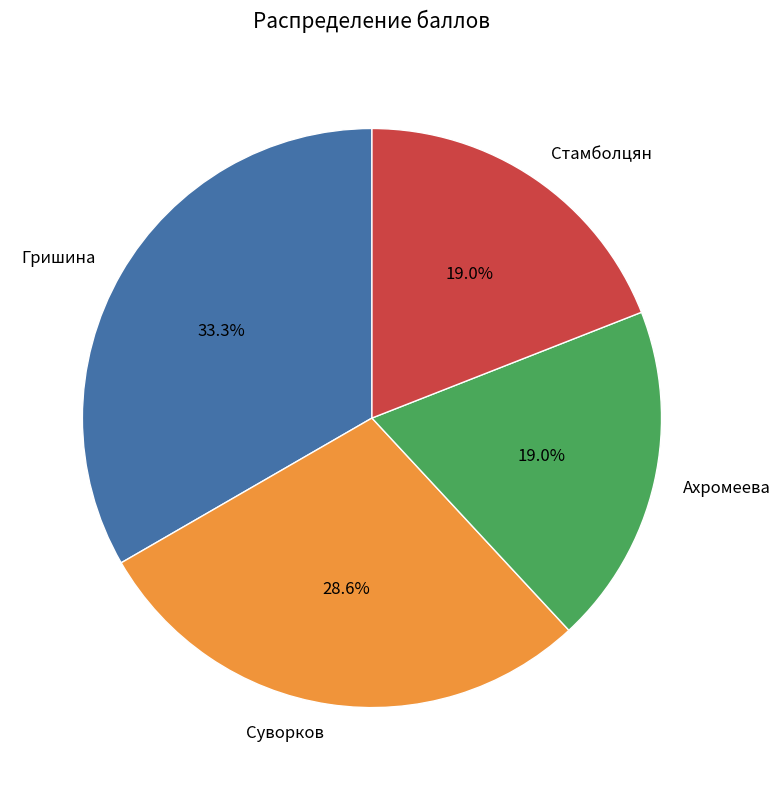

Is it true that Суворков is 17% of the pie?

False